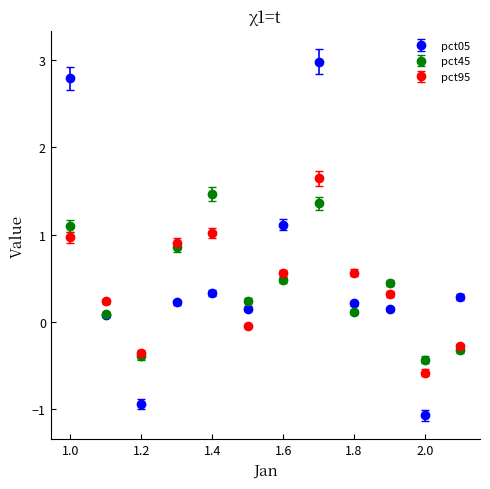

Which series has the widest spread of values?

pct05